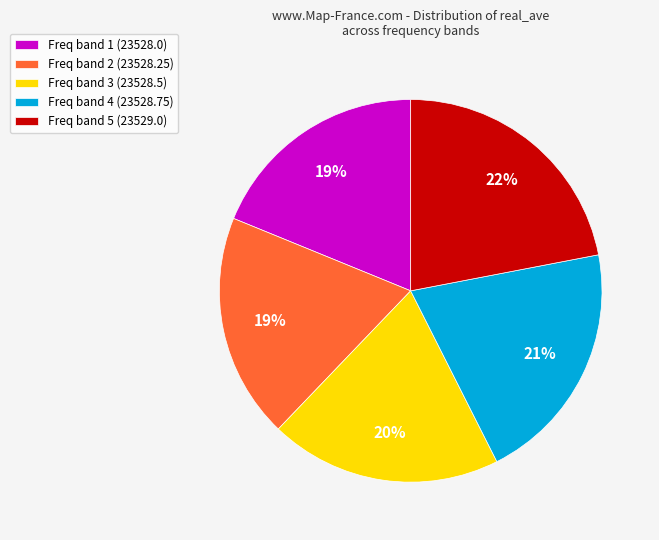

Count the number of slices in the pie.

5